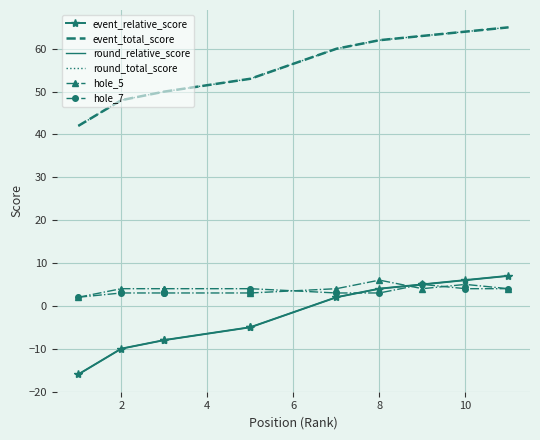

How many lines are shown in the chart?

6